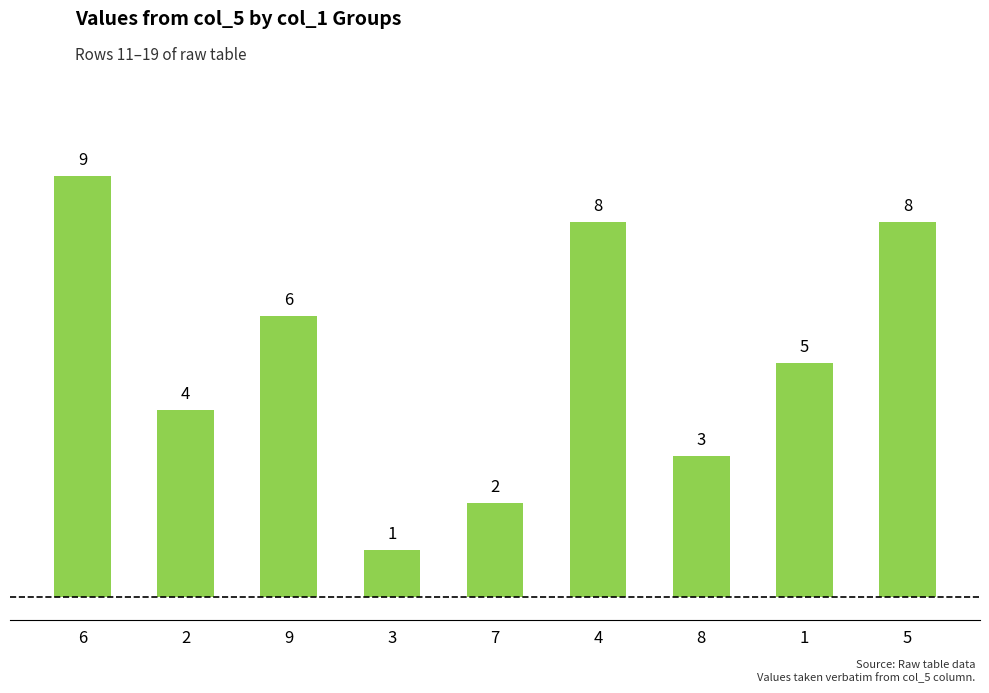

What is the smallest value displayed?

1